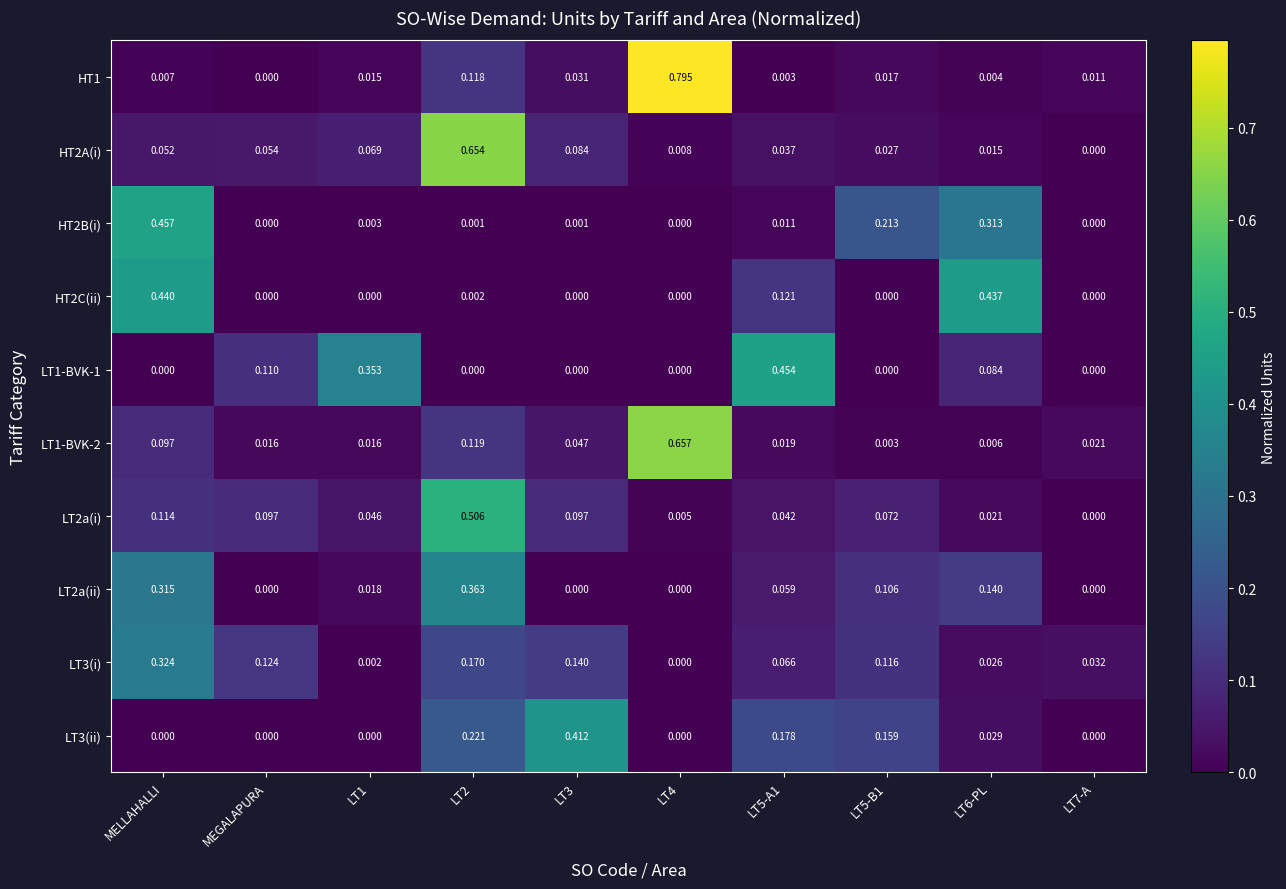

How many values in the LT3(i) series exceed 0?

9